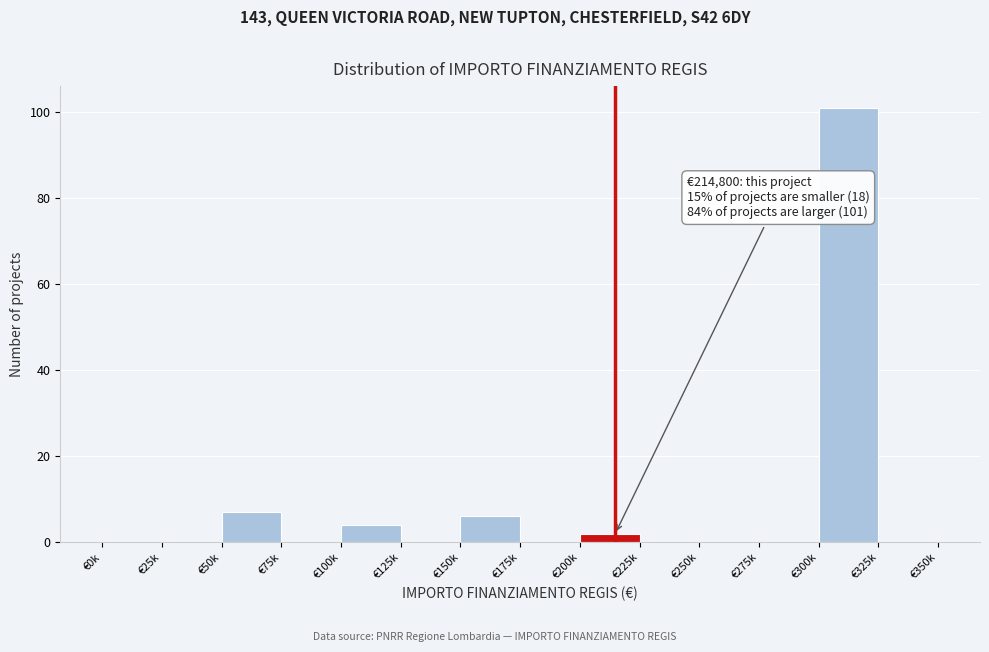

Reading left to right, what are all the values shown in this chart?

€0k=0	€25k=0	€50k=7	€75k=0	€100k=4	€125k=0	€150k=6	€175k=0	€200k=2	€225k=0	€250k=0	€275k=0	€300k=101	€325k=0